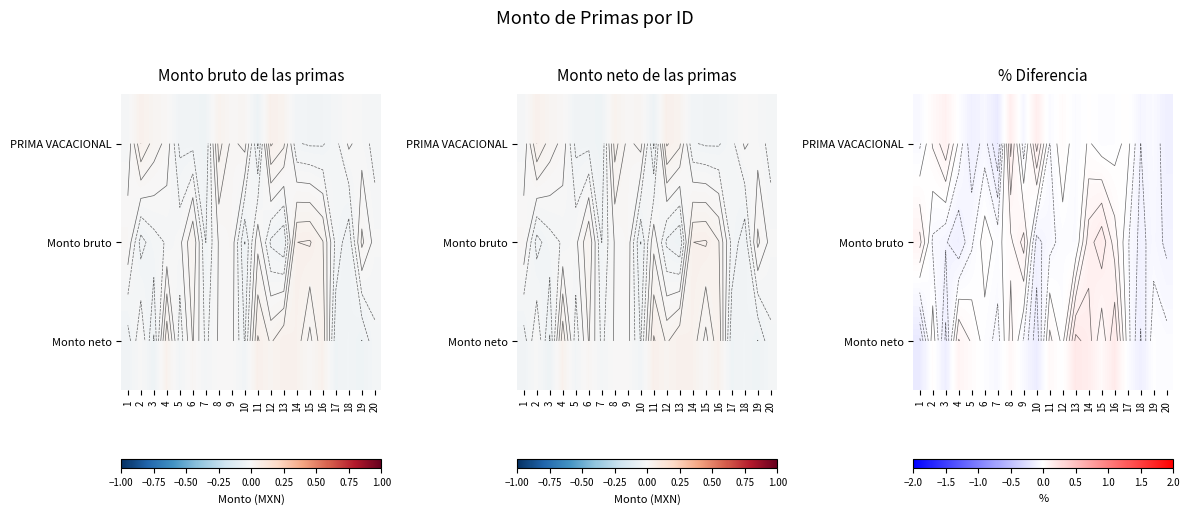

What is the total value across all series at 7?

-0.2